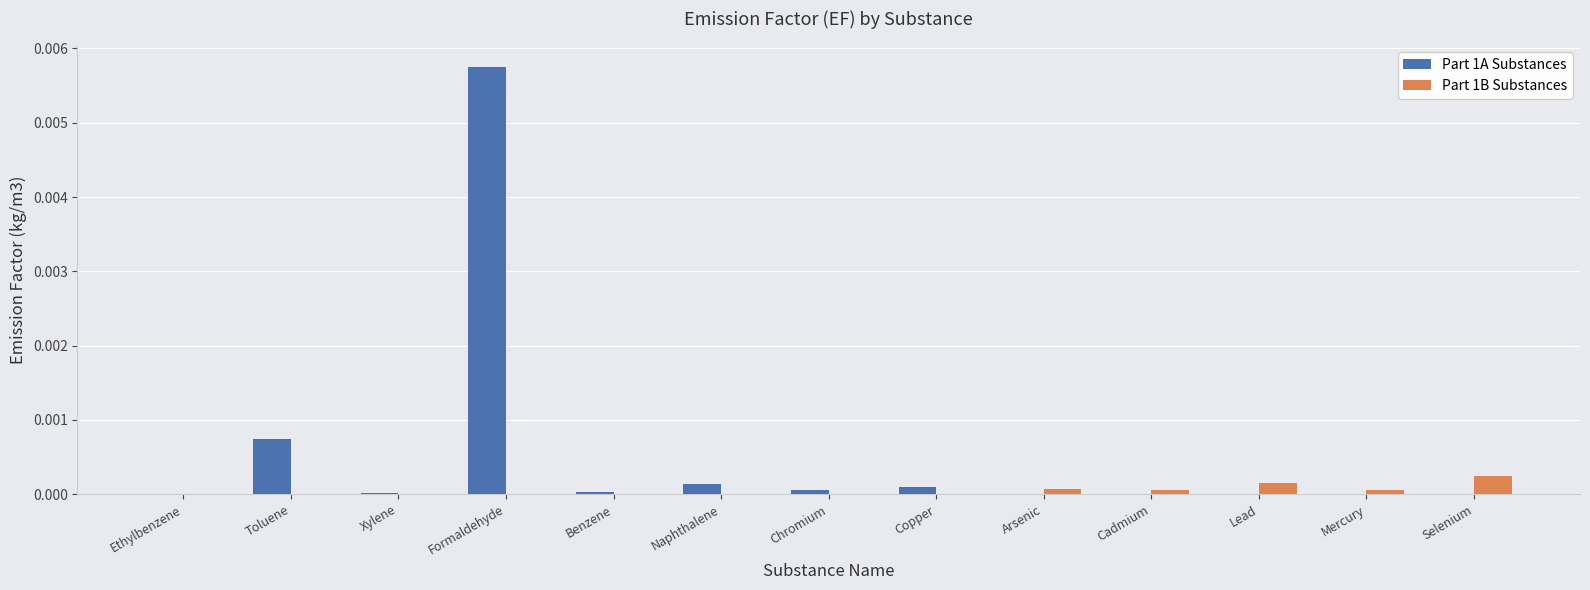

At which category is the sum across all series the highest?

Formaldehyde